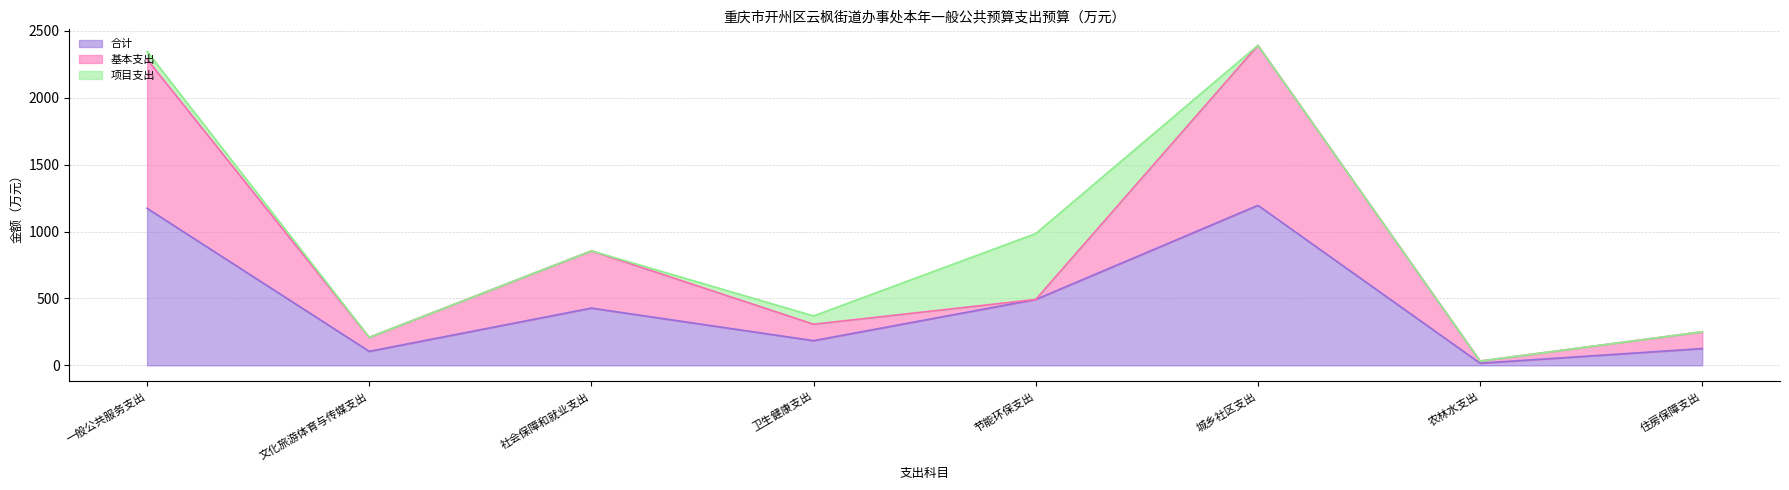

How many values in the 基本支出 series exceed 492?

4